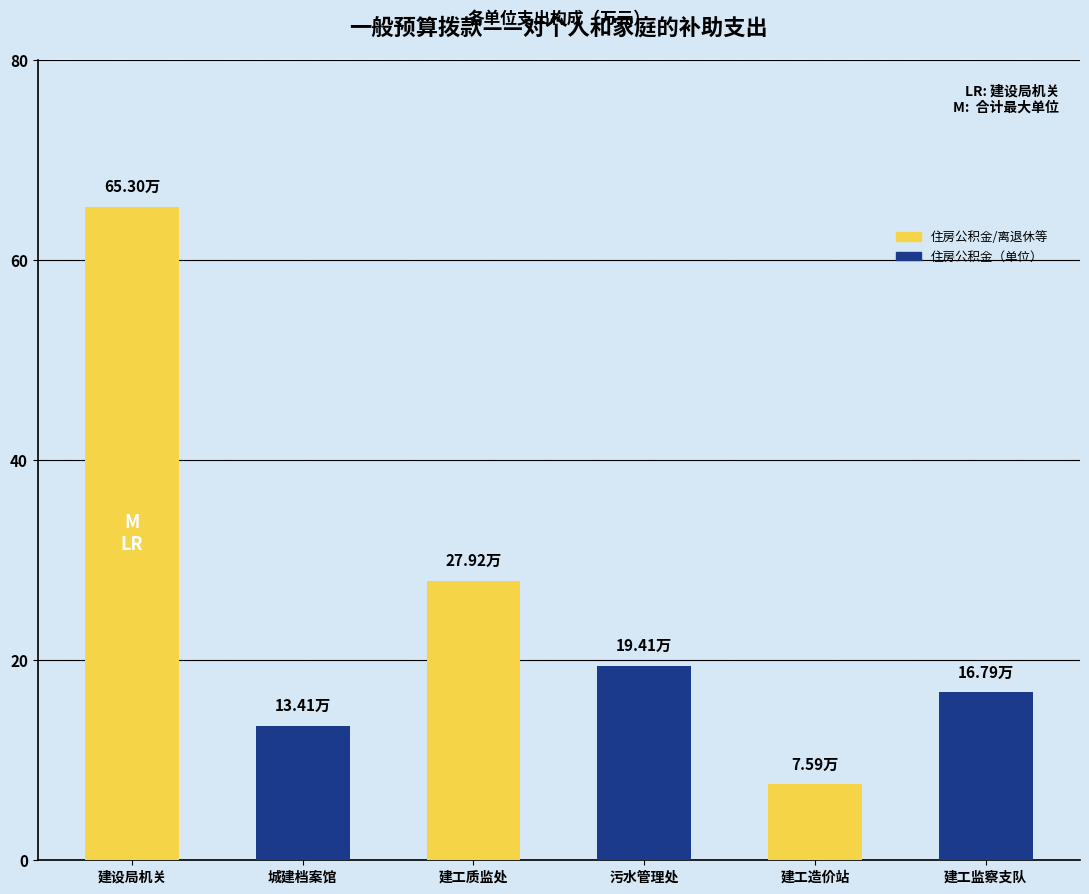

Approximately how many times larger is the value at 污水管理处 compared to 建工监察支队?

1.2